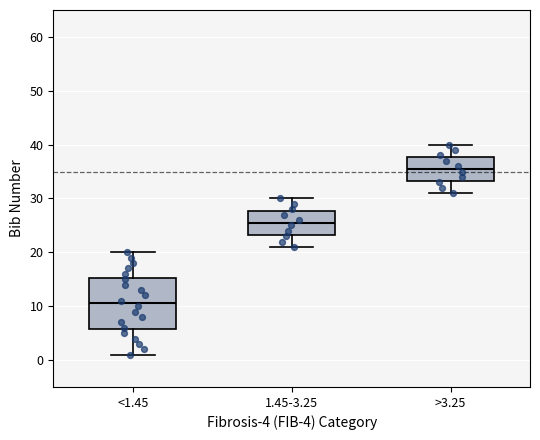

Where does the upper whisker of the box for >3.25 end on the y-axis? The values are not printed on the chart, so give them approximately, as read against the axis.

40